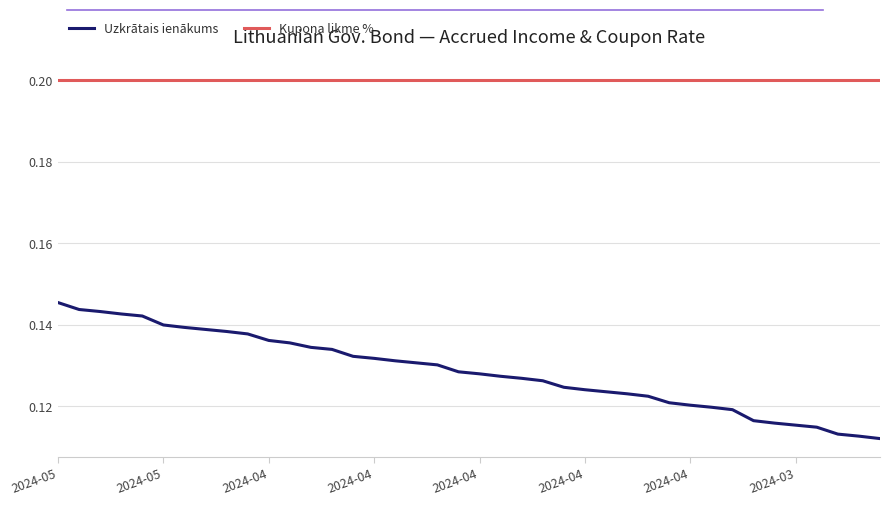

List the series in order of their peak value, highest first.

Kupona likme %, Uzkrātais ienākums